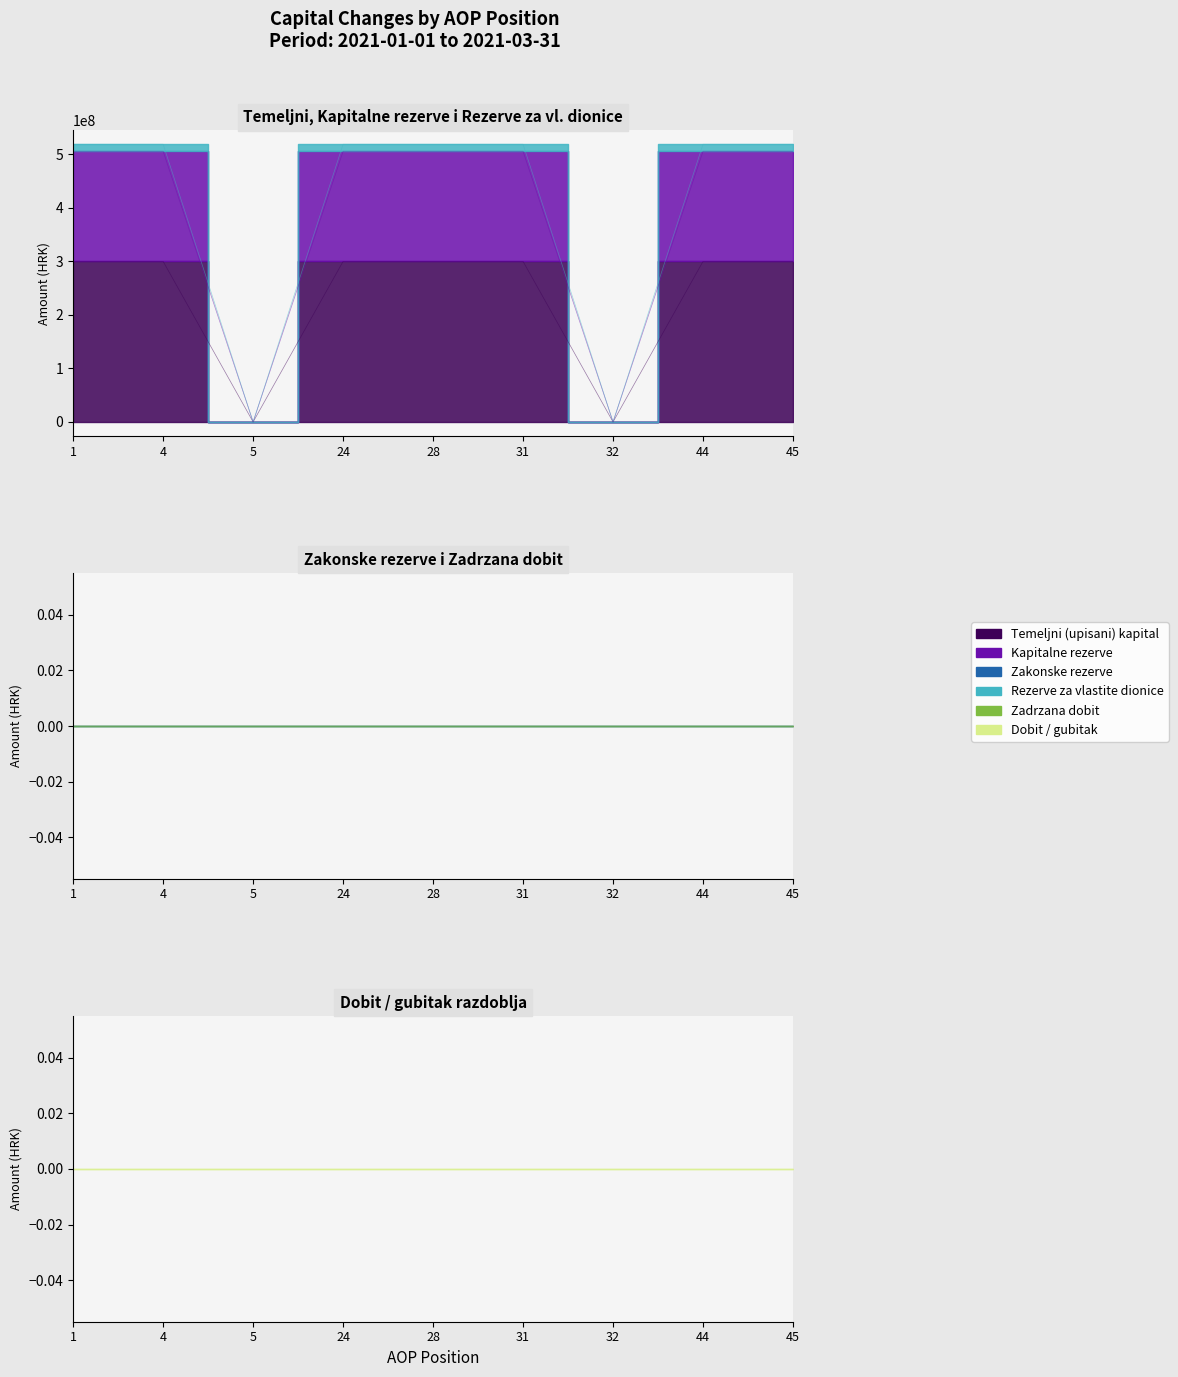

Is it true that Rezerve za vlastite dionice equals 871535865 at 45?

False